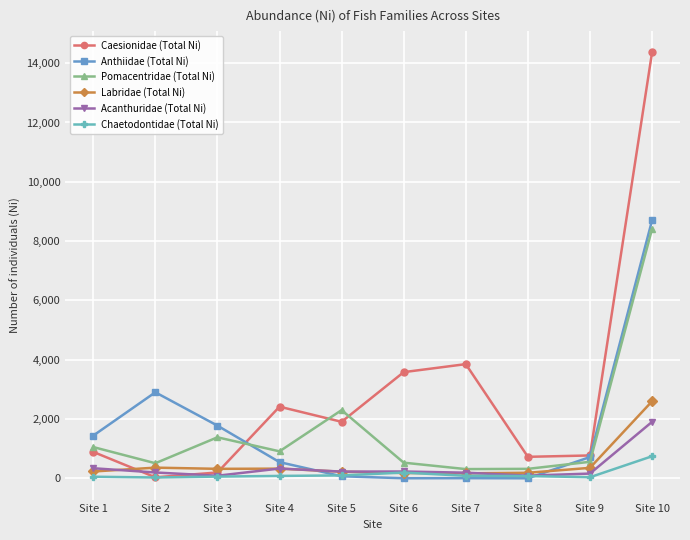

What are all the series names shown in the legend?

Caesionidae (Total Ni), Anthiidae (Total Ni), Pomacentridae (Total Ni), Labridae (Total Ni), Acanthuridae (Total Ni), Chaetodontidae (Total Ni)